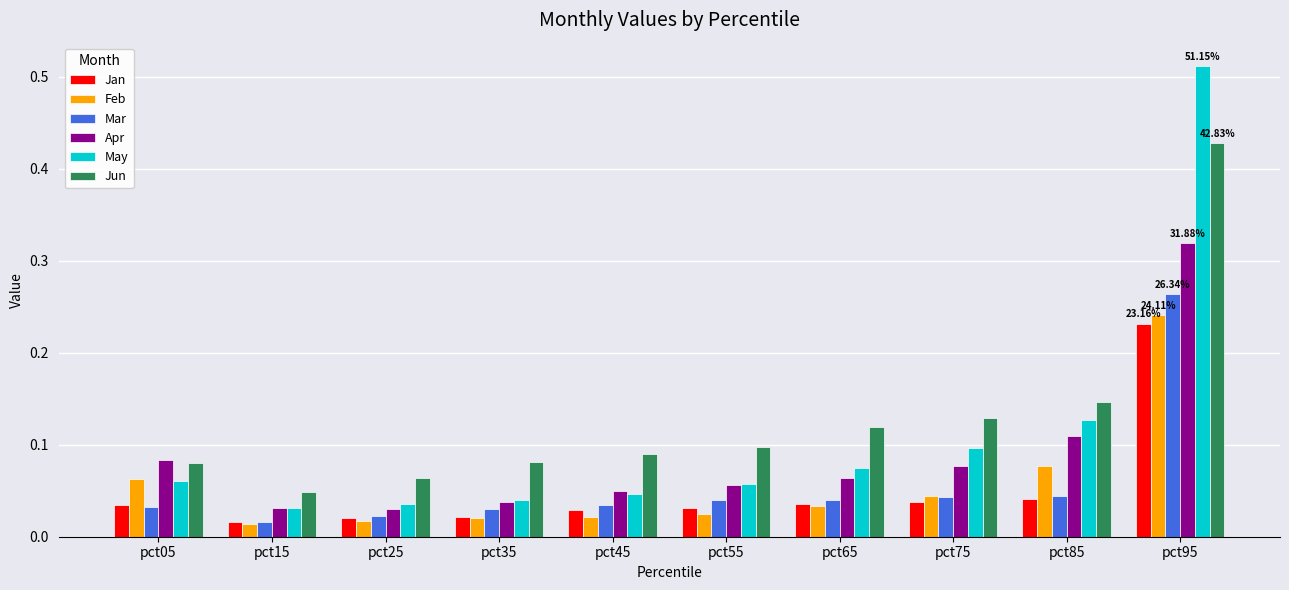

Which series changed the most between pct15 and pct75?

Jun